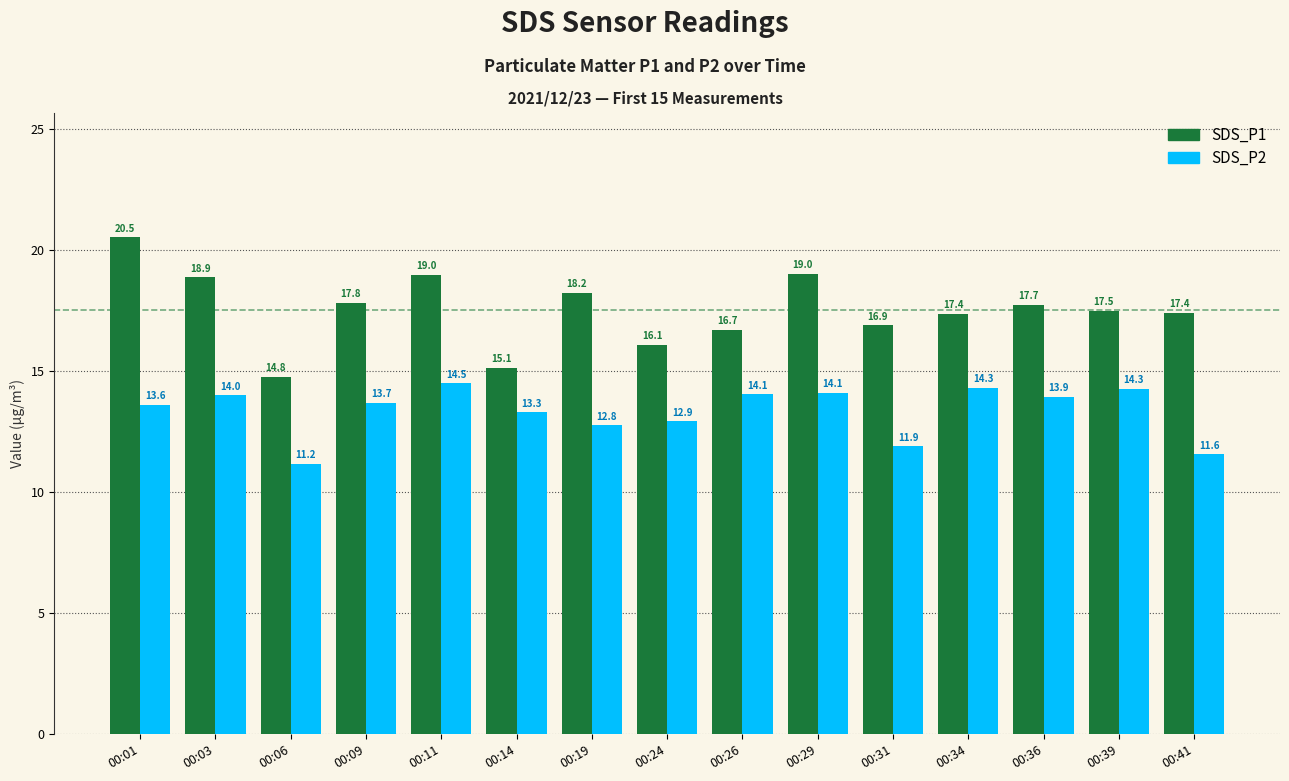

Which series has the largest total across all categories?

SDS_P1